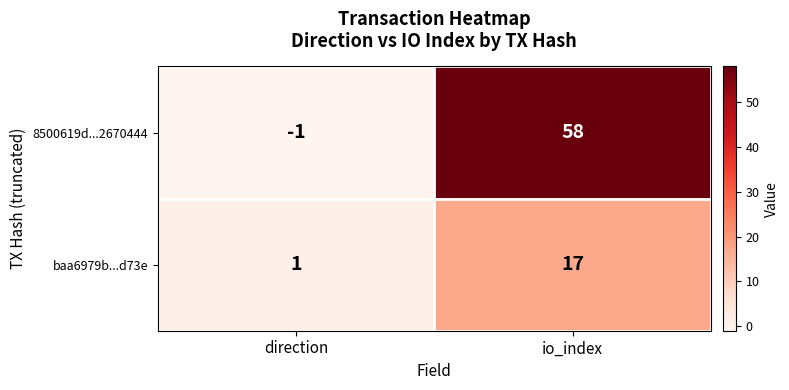

Rank the categories by 8500619d...2670444 value from lowest to highest.

direction, io_index